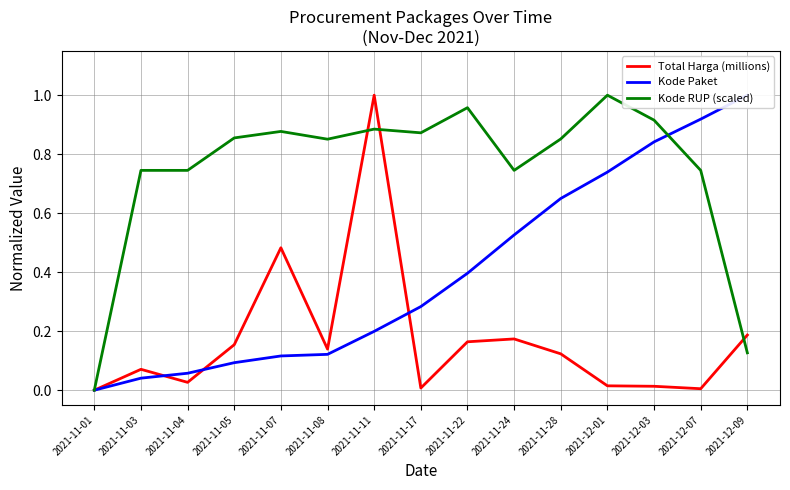

What are all the series names shown in the legend?

Total Harga (millions), Kode Paket, Kode RUP (scaled)